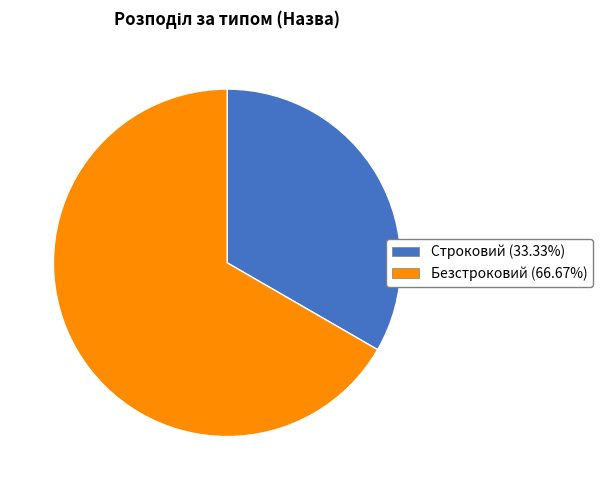

Approximately how many times larger is the value at Безстроковий compared to Строковий?

2.0